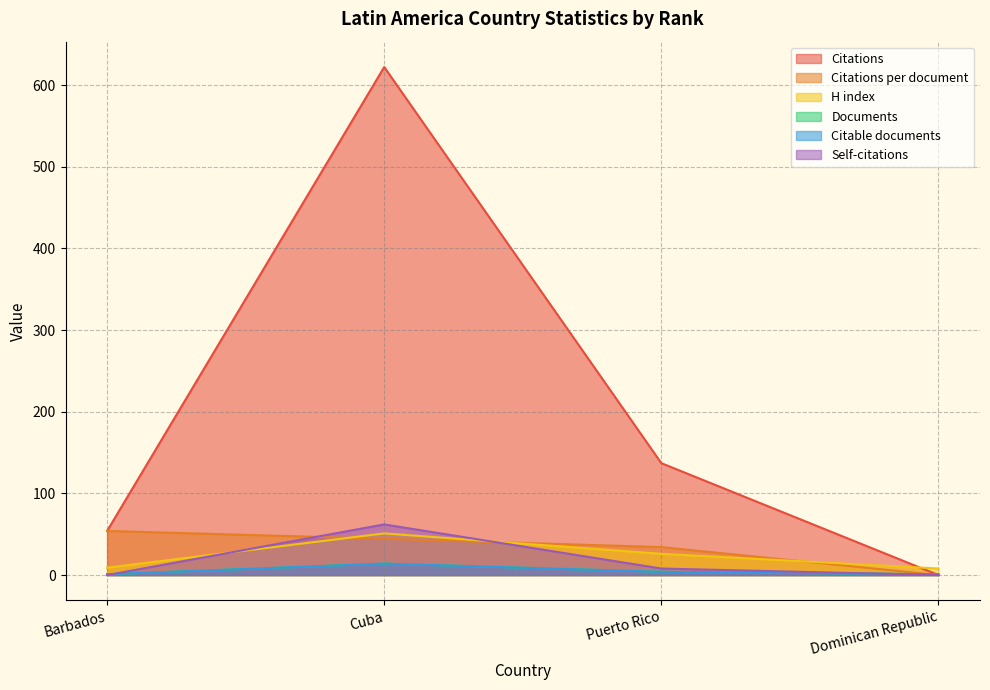

What is the approximate value of Citable documents at Cuba?

14.0